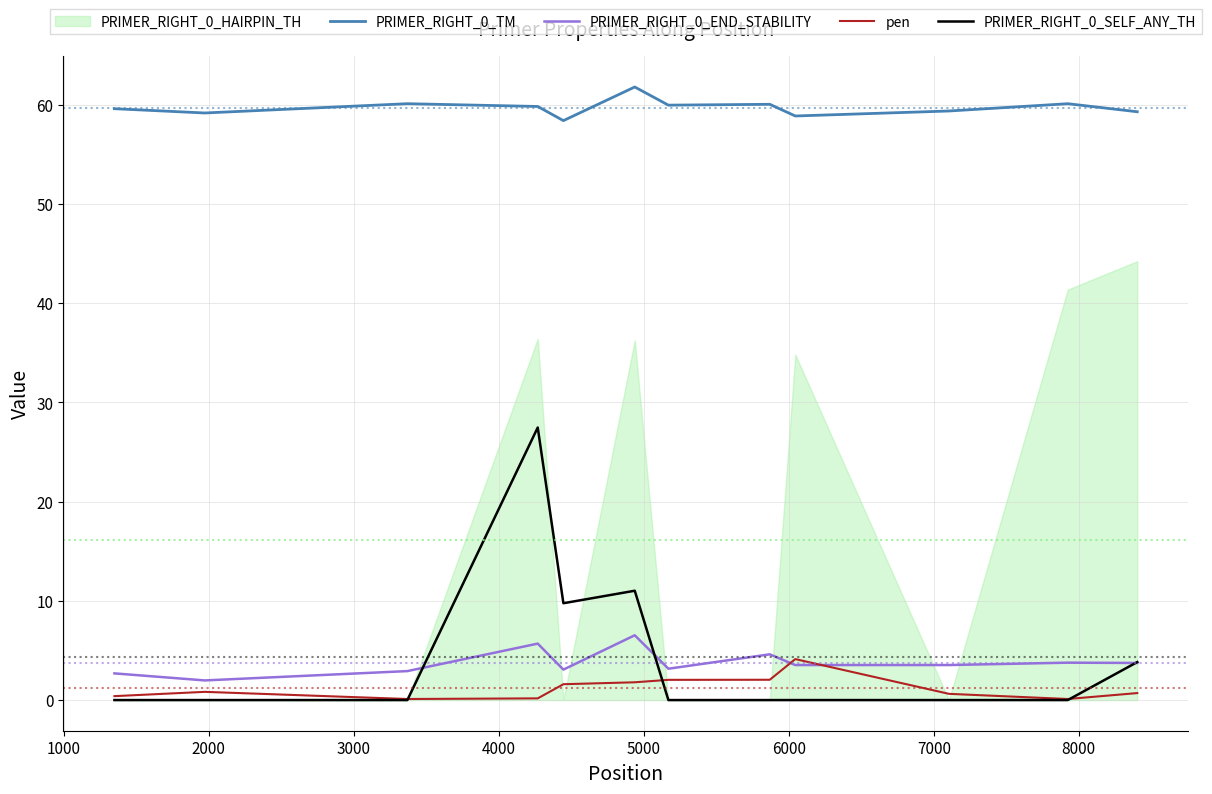

At how many categories does at least one series exceed 55?

12